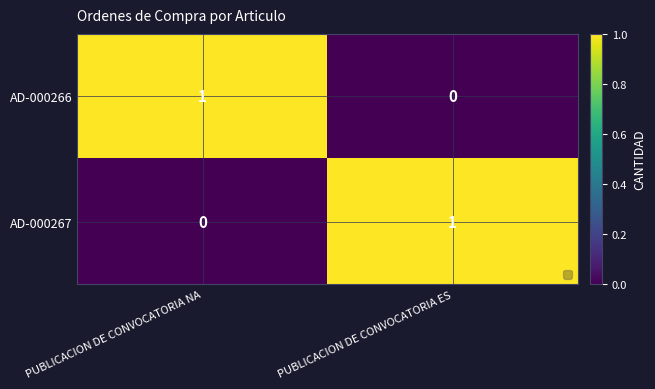

Is the value of AD-000267 at PUBLICACION DE CONVOCATORIA ES greater than the value of AD-000266 at PUBLICACION DE CONVOCATORIA ES?

Yes